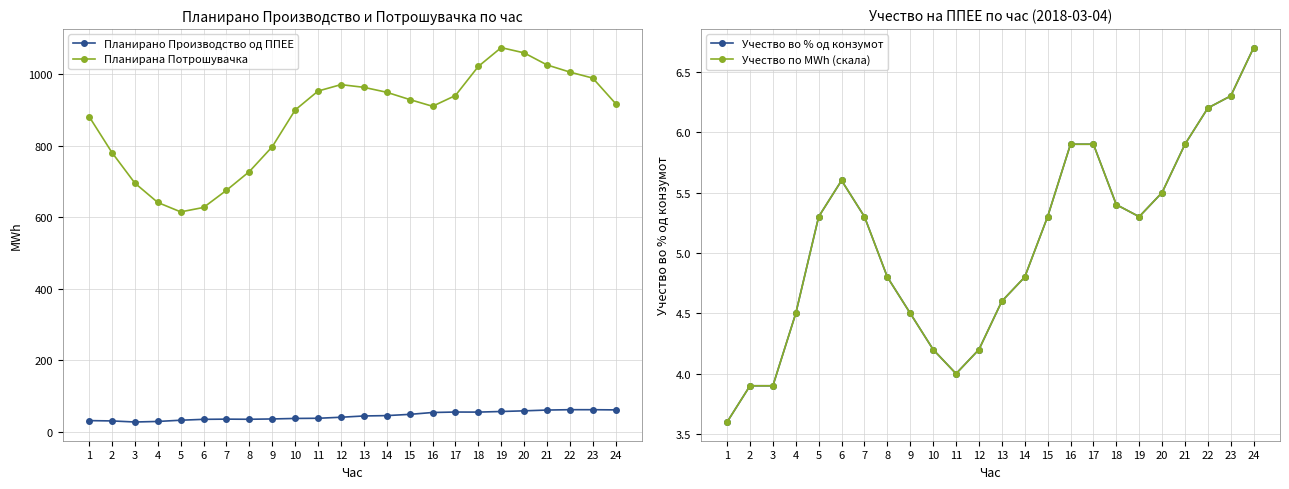

How many interior local valleys does the Планирано Производство од ППЕЕ series have?

3